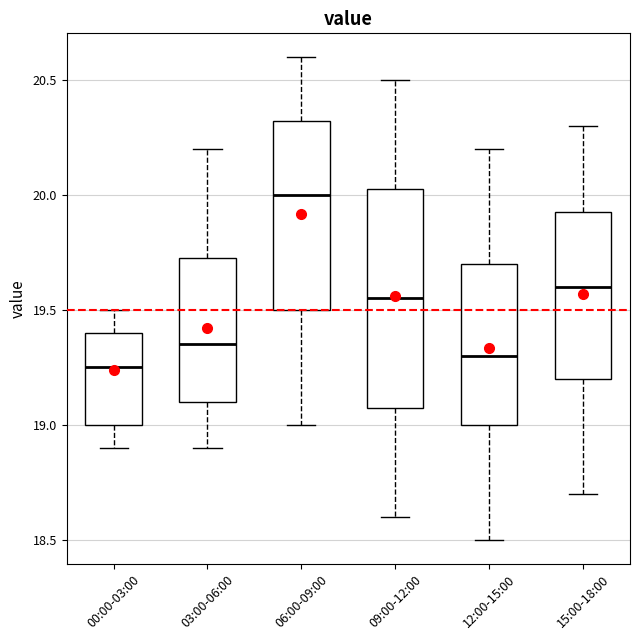

Which box's median line is the lowest?

00:00-03:00